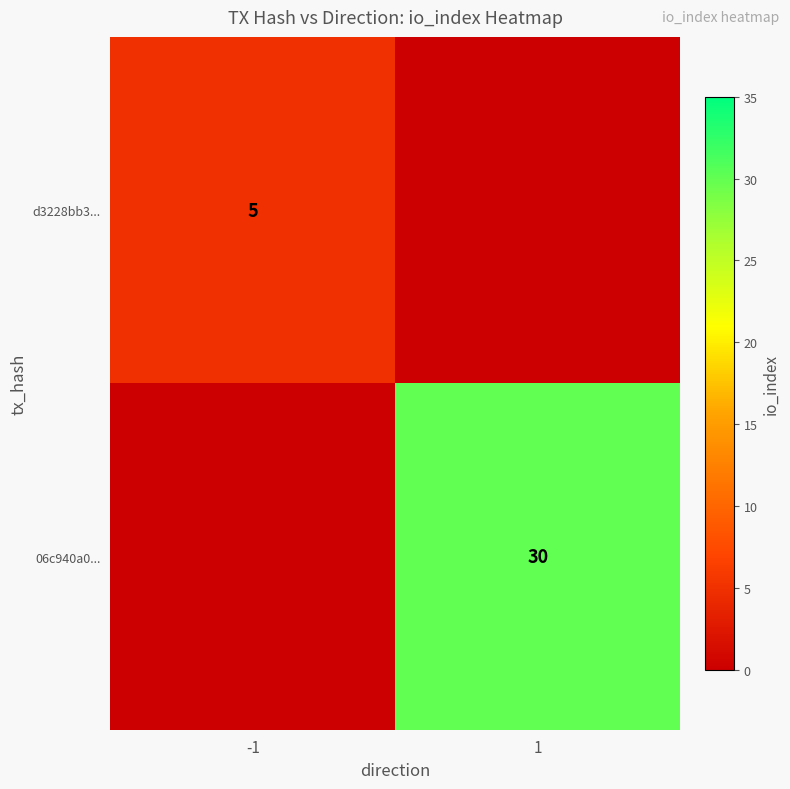

True or false: 06c940a0... has a value of 30 at 1.

True